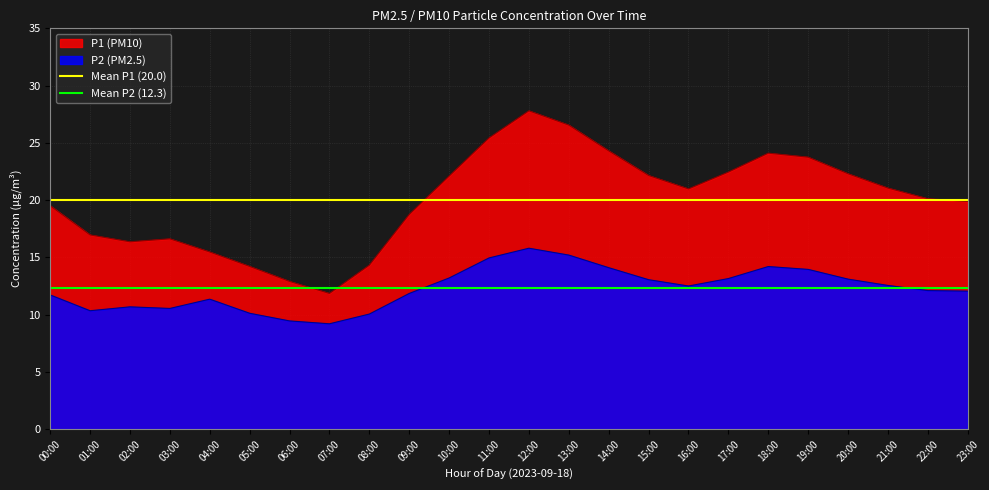

Is the value of P1 (PM10) at 06:00 greater than the value of P2 (PM2.5) at 01:00?

Yes